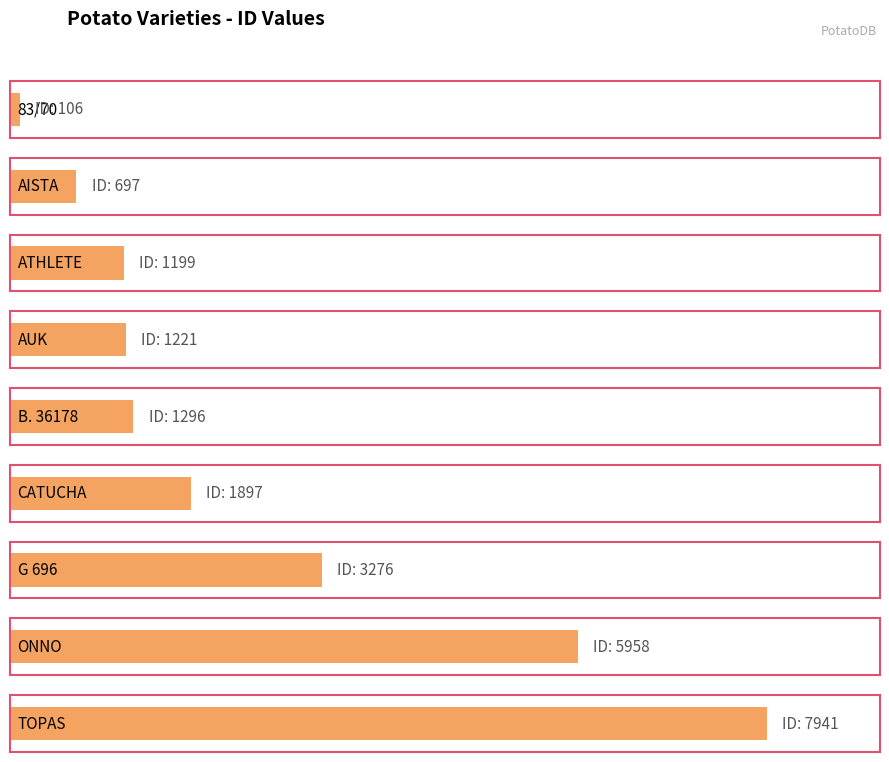

Between G 696 and B. 36178, which is larger?

G 696